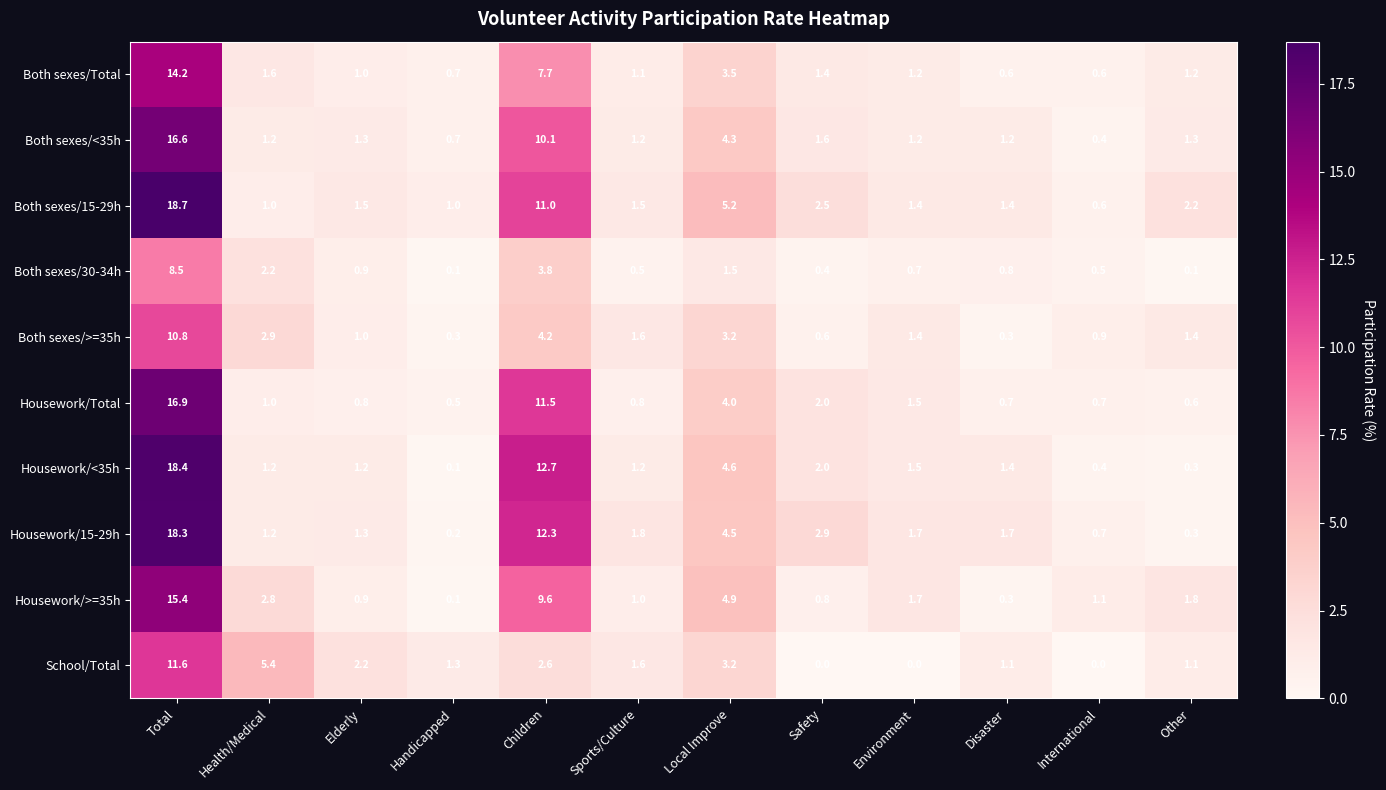

Count the number of categories in the chart.

12